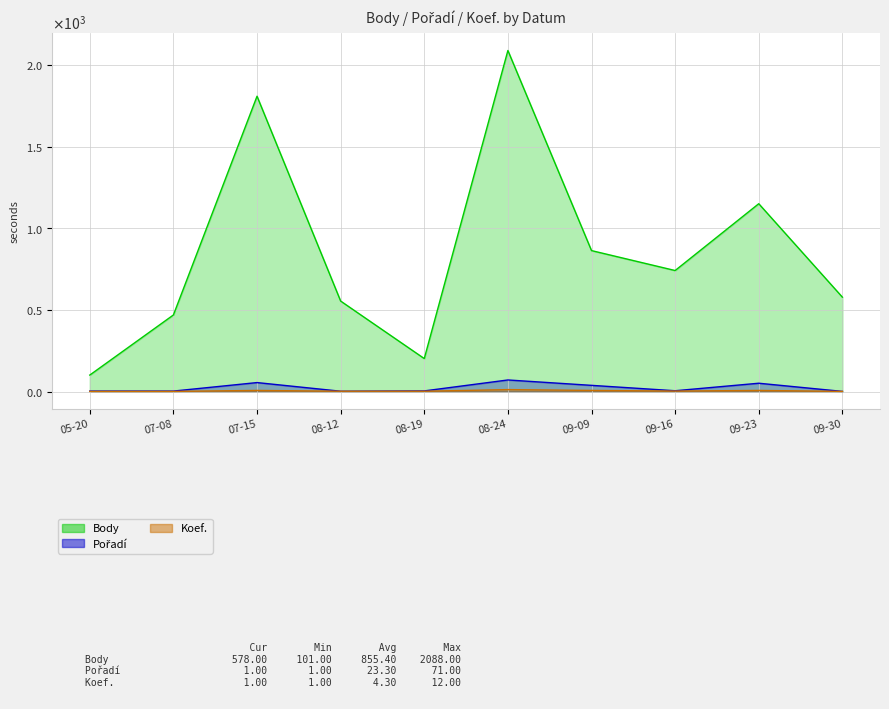

True or false: Koef. and Body intersect in this chart.

False